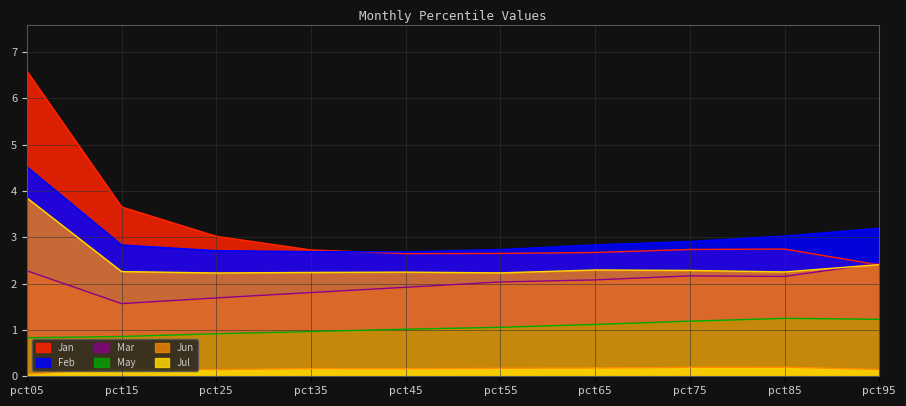

What is the difference between the maximum and minimum values in the Feb series?

1.8